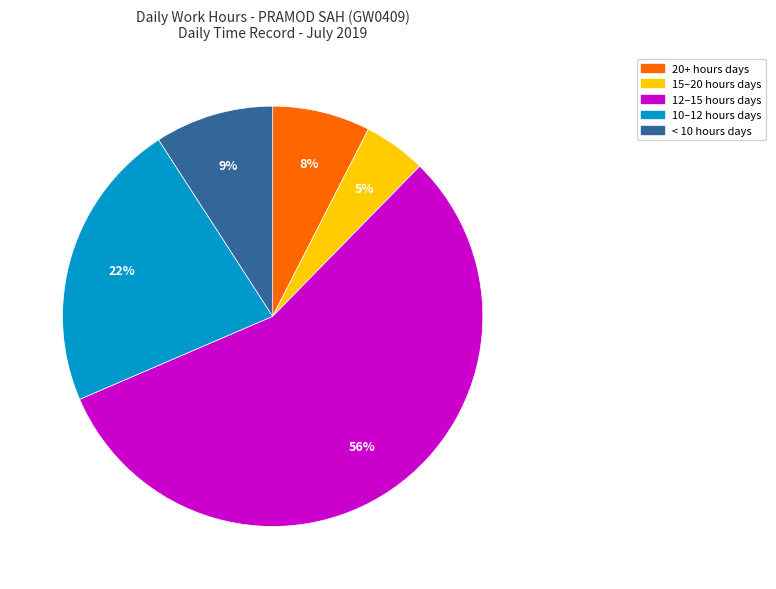

Rank the categories by value from highest to lowest.

12–15 hours days, 10–12 hours days, < 10 hours days, 20+ hours days, 15–20 hours days